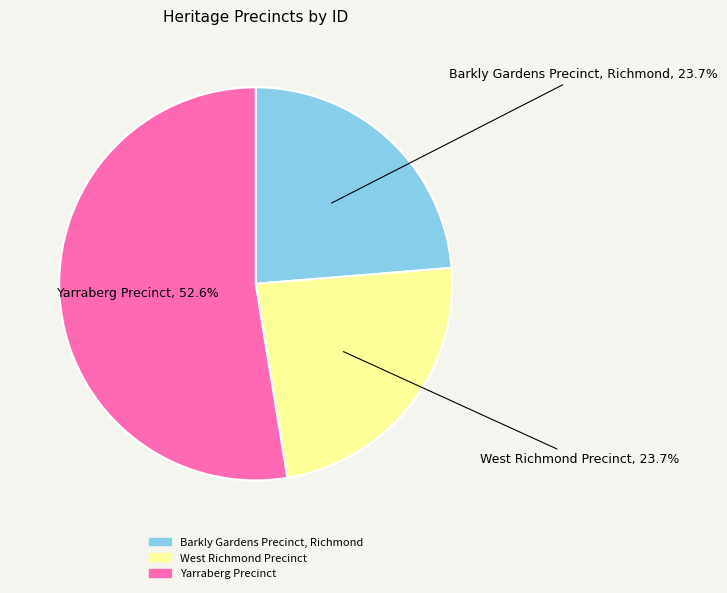

How much of the chart is everything except West Richmond Precinct?

76.3%